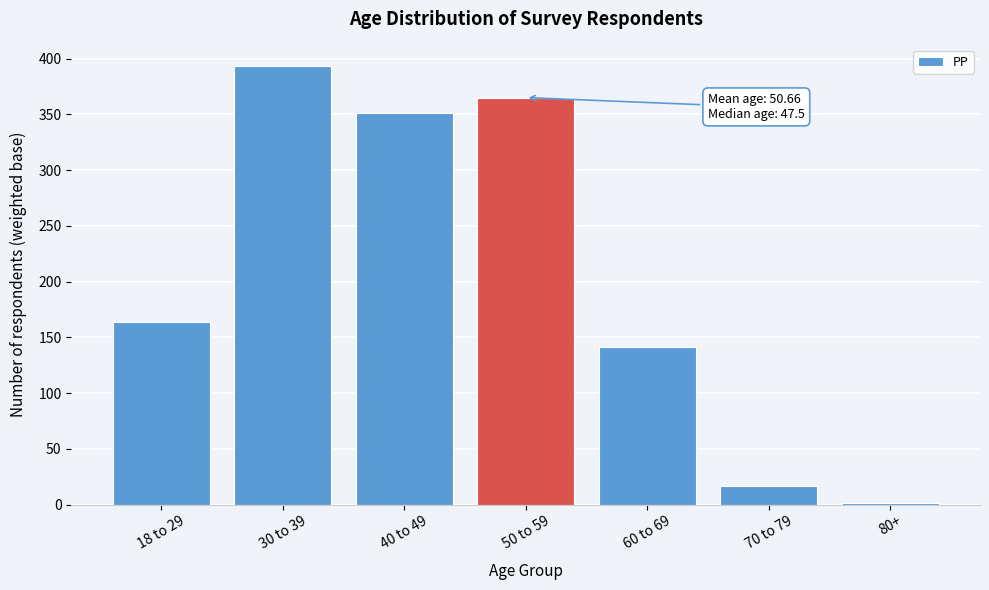

Reading right to left, transcribe all the data shown in this chart.

80+=1	70 to 79=17	60 to 69=141	50 to 59=365	40 to 49=351	30 to 39=393	18 to 29=164